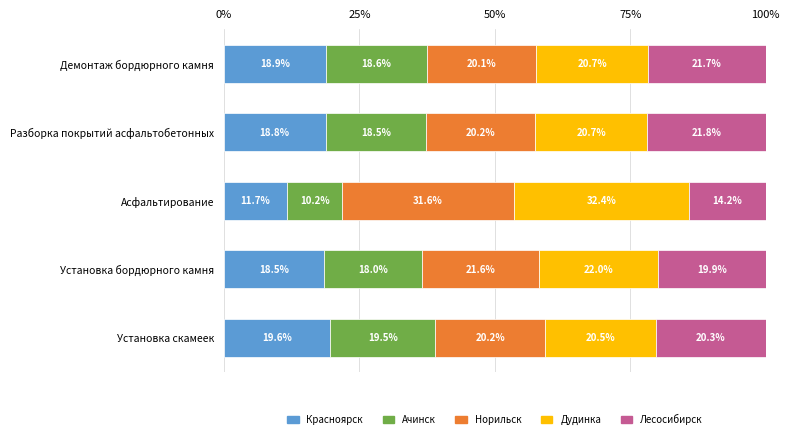

List the labels in order of Красноярск value, smallest first.

Асфальтирование, Установка бордюрного камня, Разборка покрытий асфальтобетонных, Демонтаж бордюрного камня, Установка скамеек